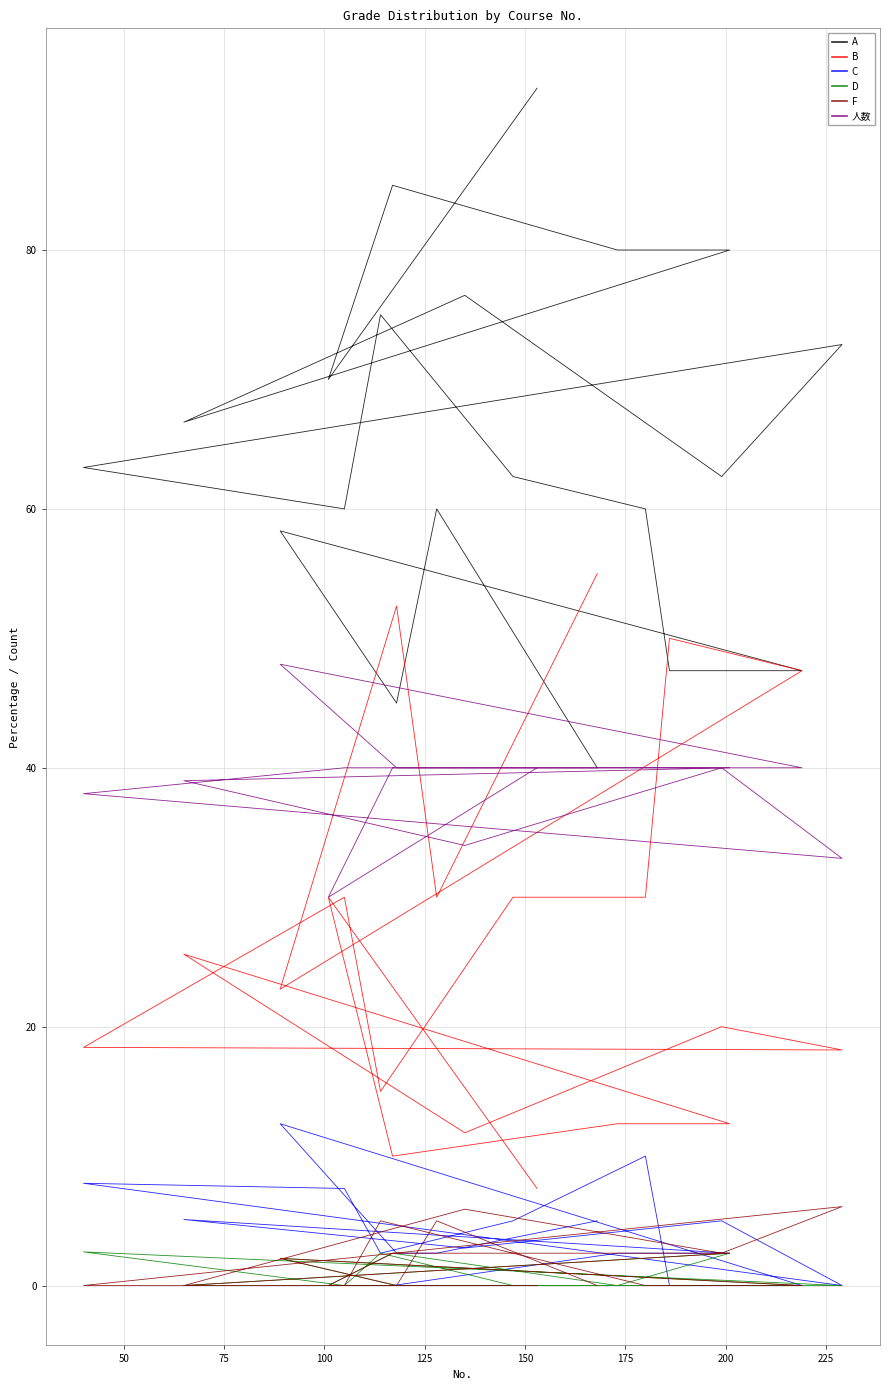

True or false: C has more than 1 points higher than both neighbors.

True